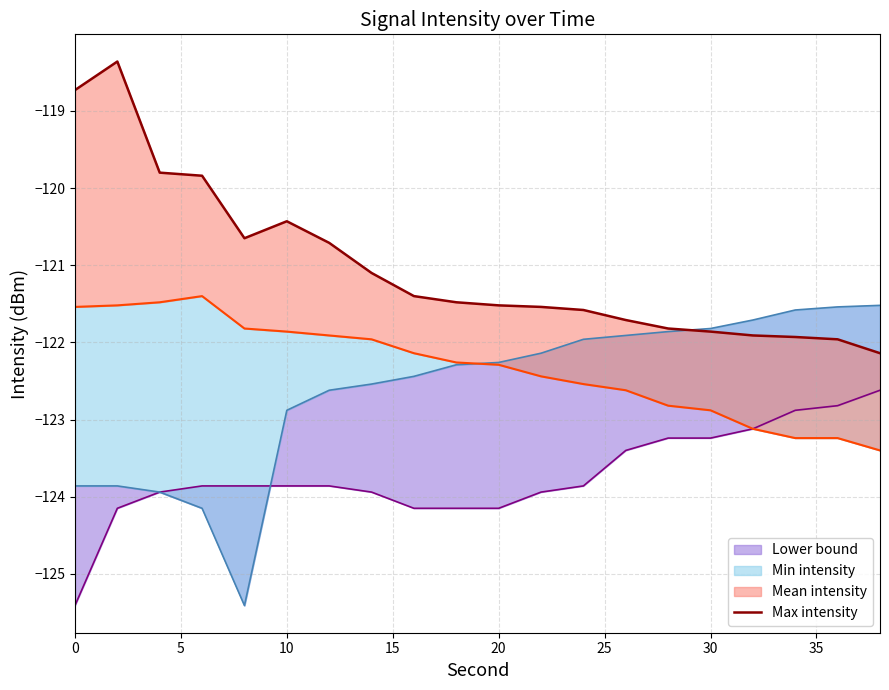

The value at 15 is -36.9. True or false?

False